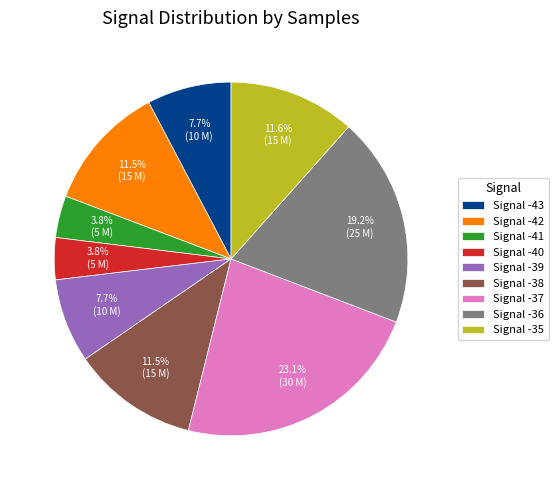

Which slice is the largest?

Signal -37